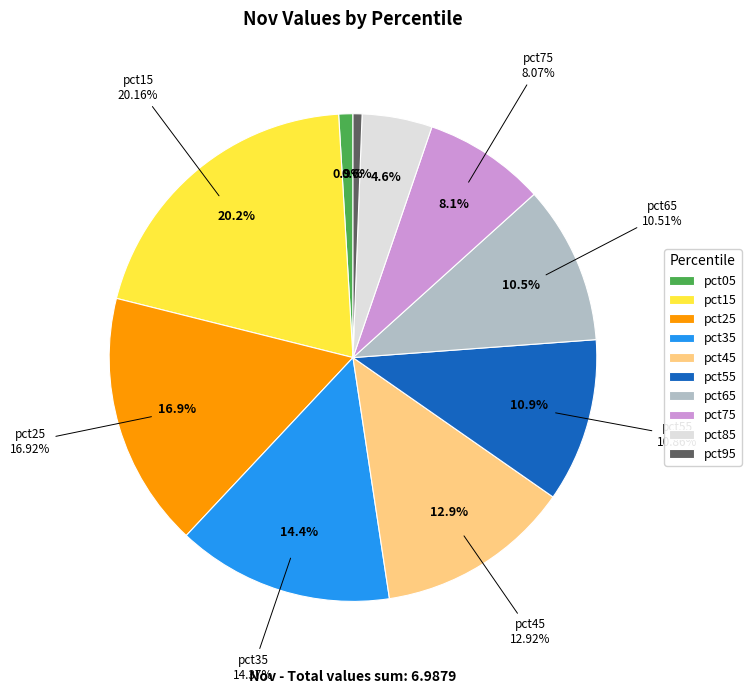

To the nearest percent, what portion does pct75 represent?

8%